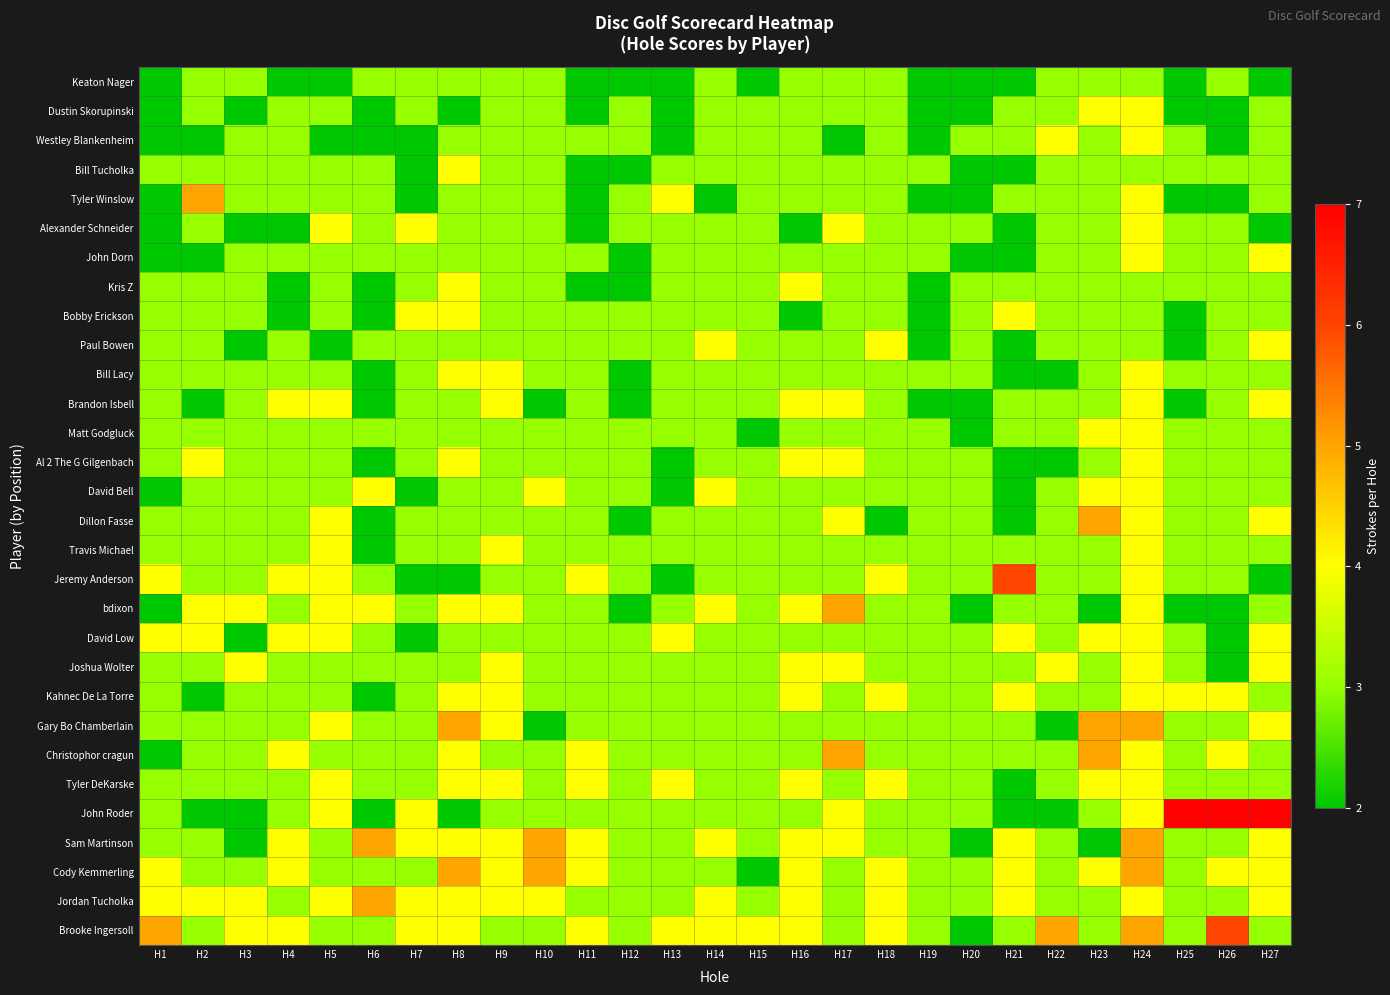

Reading right to left, transcribe all the data shown in this chart.

Keaton Nager: H27=2	H26=3	H25=2	H24=3	H23=3	H22=3	H21=2	H20=2	H19=2	H18=3	H17=3	H16=3	H15=2	H14=3	H13=2	H12=2	H11=2	H10=3	H9=3	H8=3	H7=3	H6=3	H5=2	H4=2	H3=3	H2=3	H1=2
Dustin Skorupinski: H27=3	H26=2	H25=2	H24=4	H23=4	H22=3	H21=3	H20=2	H19=2	H18=3	H17=3	H16=3	H15=3	H14=3	H13=2	H12=3	H11=2	H10=3	H9=3	H8=2	H7=3	H6=2	H5=3	H4=3	H3=2	H2=3	H1=2
Westley Blankenheim: H27=3	H26=2	H25=3	H24=4	H23=3	H22=4	H21=3	H20=3	H19=2	H18=3	H17=2	H16=3	H15=3	H14=3	H13=2	H12=3	H11=3	H10=3	H9=3	H8=3	H7=2	H6=2	H5=2	H4=3	H3=3	H2=2	H1=2
Bill Tucholka: H27=3	H26=3	H25=3	H24=3	H23=3	H22=3	H21=2	H20=2	H19=3	H18=3	H17=3	H16=3	H15=3	H14=3	H13=3	H12=2	H11=2	H10=3	H9=3	H8=4	H7=2	H6=3	H5=3	H4=3	H3=3	H2=3	H1=3
Tyler Winslow: H27=3	H26=2	H25=2	H24=4	H23=3	H22=3	H21=3	H20=2	H19=2	H18=3	H17=3	H16=3	H15=3	H14=2	H13=4	H12=3	H11=2	H10=3	H9=3	H8=3	H7=2	H6=3	H5=3	H4=3	H3=3	H2=5	H1=2
Alexander Schneider: H27=2	H26=3	H25=3	H24=4	H23=3	H22=3	H21=2	H20=3	H19=3	H18=3	H17=4	H16=2	H15=3	H14=3	H13=3	H12=3	H11=2	H10=3	H9=3	H8=3	H7=4	H6=3	H5=4	H4=2	H3=2	H2=3	H1=2
John Dorn: H27=4	H26=3	H25=3	H24=4	H23=3	H22=3	H21=2	H20=2	H19=3	H18=3	H17=3	H16=3	H15=3	H14=3	H13=3	H12=2	H11=3	H10=3	H9=3	H8=3	H7=3	H6=3	H5=3	H4=3	H3=3	H2=2	H1=2
Kris Z: H27=3	H26=3	H25=3	H24=3	H23=3	H22=3	H21=3	H20=3	H19=2	H18=3	H17=3	H16=4	H15=3	H14=3	H13=3	H12=2	H11=2	H10=3	H9=3	H8=4	H7=3	H6=2	H5=3	H4=2	H3=3	H2=3	H1=3
Bobby Erickson: H27=3	H26=3	H25=2	H24=3	H23=3	H22=3	H21=4	H20=3	H19=2	H18=3	H17=3	H16=2	H15=3	H14=3	H13=3	H12=3	H11=3	H10=3	H9=3	H8=4	H7=4	H6=2	H5=3	H4=2	H3=3	H2=3	H1=3
Paul Bowen: H27=4	H26=3	H25=2	H24=3	H23=3	H22=3	H21=2	H20=3	H19=2	H18=4	H17=3	H16=3	H15=3	H14=4	H13=3	H12=3	H11=3	H10=3	H9=3	H8=3	H7=3	H6=3	H5=2	H4=3	H3=2	H2=3	H1=3
Bill Lacy: H27=3	H26=3	H25=3	H24=4	H23=3	H22=2	H21=2	H20=3	H19=3	H18=3	H17=3	H16=3	H15=3	H14=3	H13=3	H12=2	H11=3	H10=3	H9=4	H8=4	H7=3	H6=2	H5=3	H4=3	H3=3	H2=3	H1=3
Brandon Isbell: H27=4	H26=3	H25=2	H24=4	H23=3	H22=3	H21=3	H20=2	H19=2	H18=3	H17=4	H16=4	H15=3	H14=3	H13=3	H12=2	H11=3	H10=2	H9=4	H8=3	H7=3	H6=2	H5=4	H4=4	H3=3	H2=2	H1=3
Matt Godgluck: H27=3	H26=3	H25=3	H24=4	H23=4	H22=3	H21=3	H20=2	H19=3	H18=3	H17=3	H16=3	H15=2	H14=3	H13=3	H12=3	H11=3	H10=3	H9=3	H8=3	H7=3	H6=3	H5=3	H4=3	H3=3	H2=3	H1=3
Al 2 The G Gilgenbach: H27=3	H26=3	H25=3	H24=4	H23=3	H22=2	H21=2	H20=3	H19=3	H18=3	H17=4	H16=4	H15=3	H14=3	H13=2	H12=3	H11=3	H10=3	H9=3	H8=4	H7=3	H6=2	H5=3	H4=3	H3=3	H2=4	H1=3
David Bell: H27=3	H26=3	H25=3	H24=4	H23=4	H22=3	H21=2	H20=3	H19=3	H18=3	H17=3	H16=3	H15=3	H14=4	H13=2	H12=3	H11=3	H10=4	H9=3	H8=3	H7=2	H6=4	H5=3	H4=3	H3=3	H2=3	H1=2
Dillon Fasse: H27=4	H26=3	H25=3	H24=4	H23=5	H22=3	H21=2	H20=3	H19=3	H18=2	H17=4	H16=3	H15=3	H14=3	H13=3	H12=2	H11=3	H10=3	H9=3	H8=3	H7=3	H6=2	H5=4	H4=3	H3=3	H2=3	H1=3
Travis Michael: H27=3	H26=3	H25=3	H24=4	H23=3	H22=3	H21=3	H20=3	H19=3	H18=3	H17=3	H16=3	H15=3	H14=3	H13=3	H12=3	H11=3	H10=3	H9=4	H8=3	H7=3	H6=2	H5=4	H4=3	H3=3	H2=3	H1=3
Jeremy Anderson: H27=2	H26=3	H25=3	H24=4	H23=3	H22=3	H21=6	H20=3	H19=3	H18=4	H17=3	H16=3	H15=3	H14=3	H13=2	H12=3	H11=4	H10=3	H9=3	H8=2	H7=2	H6=3	H5=4	H4=4	H3=3	H2=3	H1=4
bdixon: H27=3	H26=2	H25=2	H24=4	H23=2	H22=3	H21=3	H20=2	H19=3	H18=3	H17=5	H16=4	H15=3	H14=4	H13=3	H12=2	H11=3	H10=3	H9=4	H8=4	H7=3	H6=4	H5=4	H4=3	H3=4	H2=4	H1=2
David Low: H27=4	H26=2	H25=3	H24=4	H23=4	H22=3	H21=4	H20=3	H19=3	H18=3	H17=3	H16=3	H15=3	H14=3	H13=4	H12=3	H11=3	H10=3	H9=3	H8=3	H7=2	H6=3	H5=4	H4=4	H3=2	H2=4	H1=4
Joshua Wolter: H27=4	H26=2	H25=3	H24=4	H23=3	H22=4	H21=3	H20=3	H19=3	H18=3	H17=4	H16=4	H15=3	H14=3	H13=3	H12=3	H11=3	H10=3	H9=4	H8=3	H7=3	H6=3	H5=3	H4=3	H3=4	H2=3	H1=3
Kahnec De La Torre: H27=3	H26=4	H25=4	H24=4	H23=3	H22=3	H21=4	H20=3	H19=3	H18=4	H17=3	H16=4	H15=3	H14=3	H13=3	H12=3	H11=3	H10=3	H9=4	H8=4	H7=3	H6=2	H5=3	H4=3	H3=3	H2=2	H1=3
Gary Bo Chamberlain: H27=4	H26=3	H25=3	H24=5	H23=5	H22=2	H21=3	H20=3	H19=3	H18=3	H17=3	H16=3	H15=3	H14=3	H13=3	H12=3	H11=3	H10=2	H9=4	H8=5	H7=3	H6=3	H5=4	H4=3	H3=3	H2=3	H1=3
Christophor cragun: H27=3	H26=4	H25=3	H24=4	H23=5	H22=3	H21=3	H20=3	H19=3	H18=3	H17=5	H16=3	H15=3	H14=3	H13=3	H12=3	H11=4	H10=3	H9=3	H8=4	H7=3	H6=3	H5=3	H4=4	H3=3	H2=3	H1=2
Tyler DeKarske: H27=3	H26=3	H25=3	H24=4	H23=4	H22=3	H21=2	H20=3	H19=3	H18=4	H17=3	H16=4	H15=3	H14=3	H13=4	H12=3	H11=4	H10=3	H9=4	H8=4	H7=3	H6=3	H5=4	H4=3	H3=3	H2=3	H1=3
John Roder: H27=7	H26=7	H25=7	H24=4	H23=3	H22=2	H21=2	H20=3	H19=3	H18=3	H17=4	H16=3	H15=3	H14=3	H13=3	H12=3	H11=3	H10=3	H9=3	H8=2	H7=4	H6=2	H5=4	H4=3	H3=2	H2=2	H1=3
Sam Martinson: H27=4	H26=3	H25=3	H24=5	H23=2	H22=3	H21=4	H20=2	H19=3	H18=3	H17=4	H16=4	H15=3	H14=4	H13=3	H12=3	H11=4	H10=5	H9=4	H8=4	H7=4	H6=5	H5=3	H4=4	H3=2	H2=3	H1=3
Cody Kemmerling: H27=4	H26=4	H25=3	H24=5	H23=4	H22=3	H21=4	H20=3	H19=3	H18=4	H17=3	H16=4	H15=2	H14=3	H13=3	H12=3	H11=4	H10=5	H9=4	H8=5	H7=3	H6=3	H5=3	H4=4	H3=3	H2=3	H1=4
Jordan Tucholka: H27=4	H26=3	H25=3	H24=4	H23=3	H22=3	H21=4	H20=3	H19=3	H18=4	H17=3	H16=4	H15=3	H14=4	H13=3	H12=3	H11=3	H10=4	H9=4	H8=4	H7=4	H6=5	H5=4	H4=3	H3=4	H2=4	H1=4
Brooke Ingersoll: H27=3	H26=6	H25=3	H24=5	H23=3	H22=5	H21=3	H20=2	H19=3	H18=4	H17=3	H16=4	H15=4	H14=4	H13=4	H12=3	H11=4	H10=3	H9=3	H8=4	H7=4	H6=3	H5=3	H4=4	H3=4	H2=3	H1=5